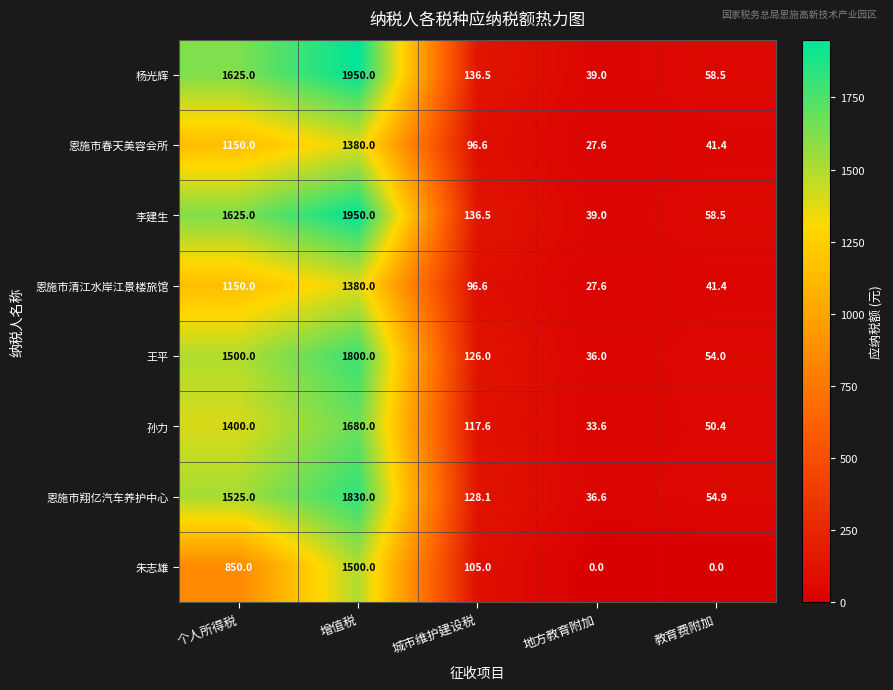

What is the average value of the 恩施市翔亿汽车养护中心 series?

714.9